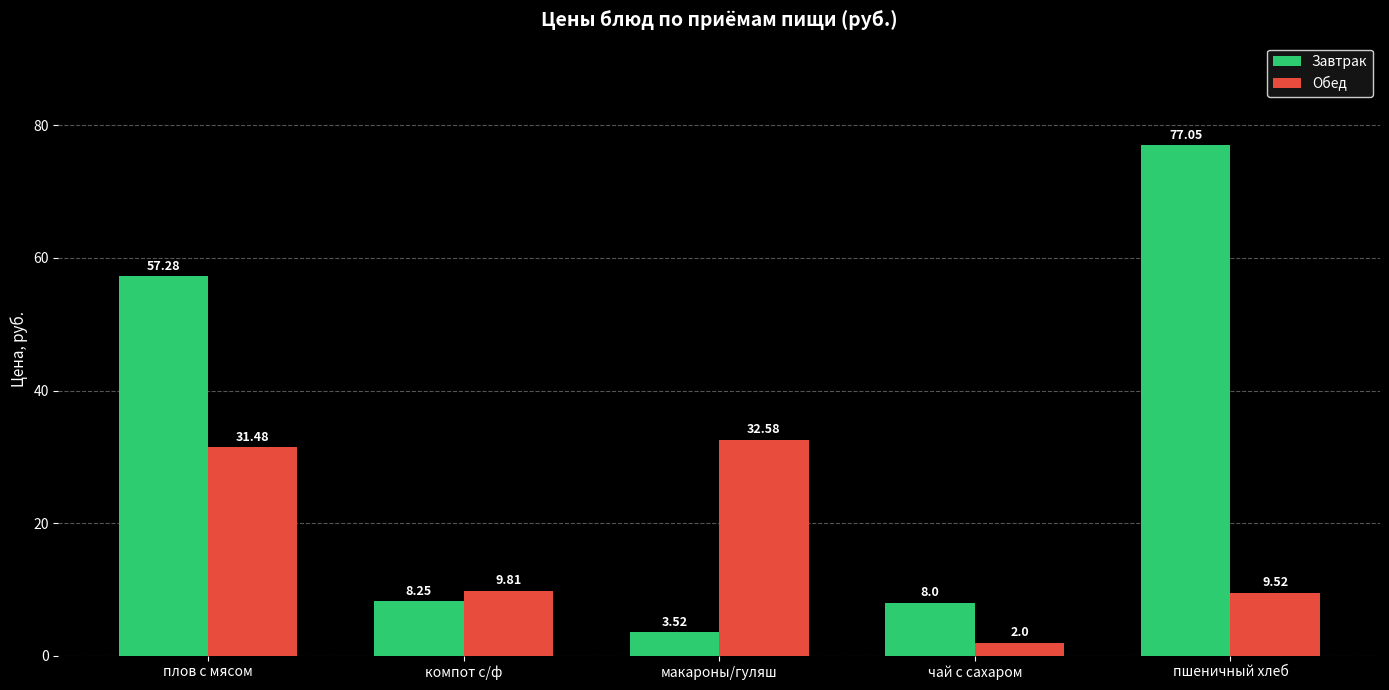

What is the approximate value of Обед at пшеничный хлеб?

9.5